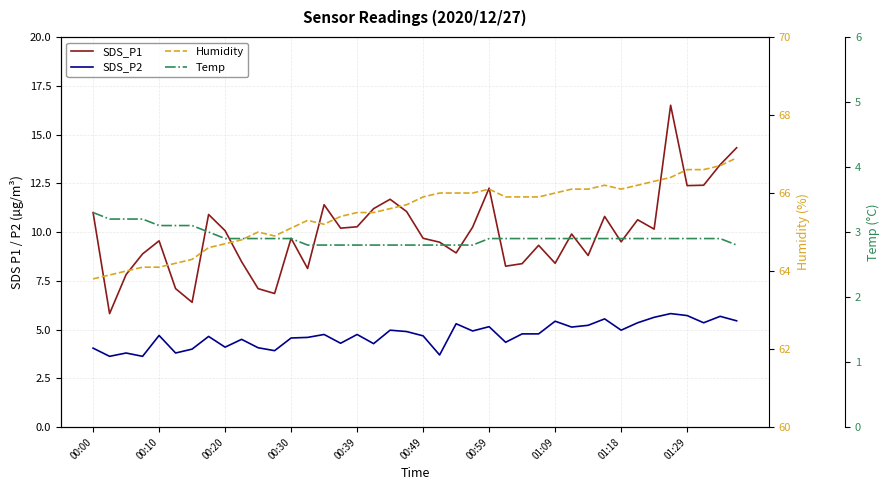

What is the average value of the SDS_P2 series?

4.7